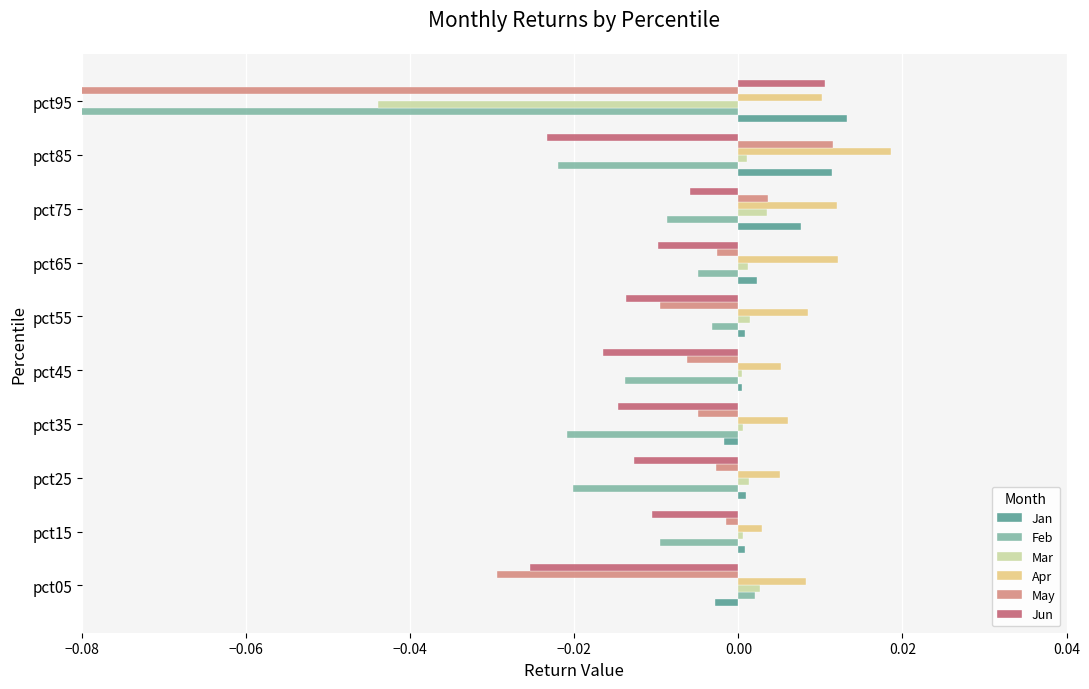

Reading left to right, transcribe all the data shown in this chart.

Jan: -0.0	0.0	0.0	-0.0	0.0	0.0	0.0	0.0	0.0	0.0
Feb: 0.0	-0.0	-0.0	-0.0	-0.0	-0.0	-0.0	-0.0	-0.0	-0.3
Mar: 0.0	0.0	0.0	0.0	0.0	0.0	0.0	0.0	0.0	-0.0
Apr: 0.0	0.0	0.0	0.0	0.0	0.0	0.0	0.0	0.0	0.0
May: -0.0	-0.0	-0.0	-0.0	-0.0	-0.0	-0.0	0.0	0.0	-0.1
Jun: -0.0	-0.0	-0.0	-0.0	-0.0	-0.0	-0.0	-0.0	-0.0	0.0